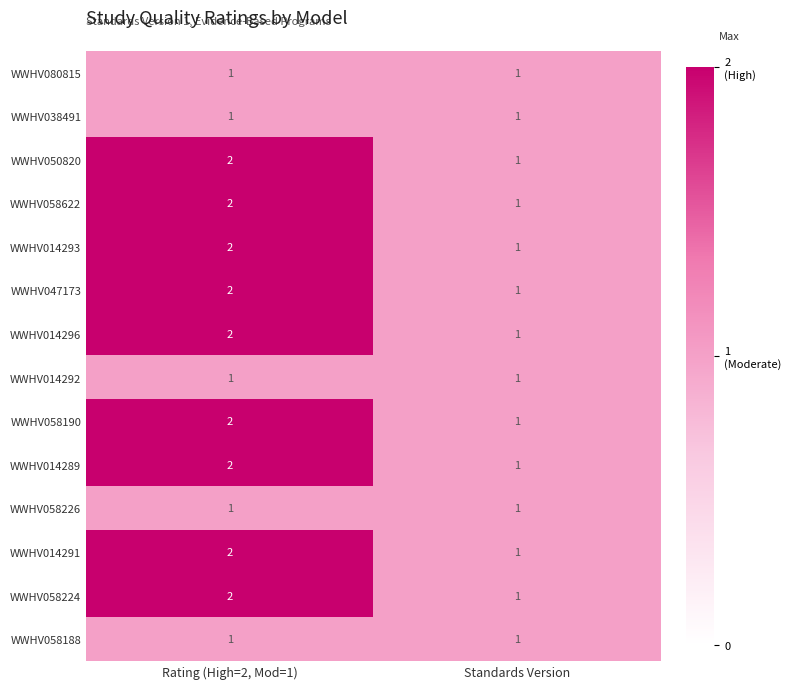

Is it true that WWHV058188 equals 1 at Standards Version?

True